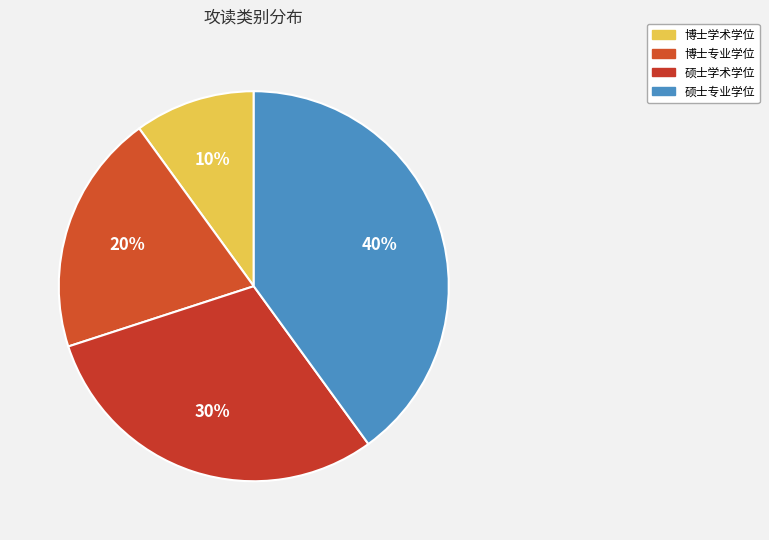

Which slice is the largest?

硕士专业学位